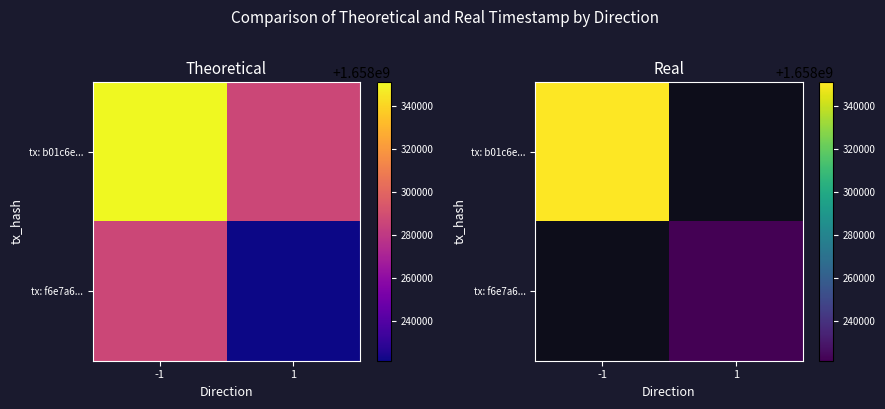

True or false: tx: b01c6e... has a value of 544481491 at 1.

False